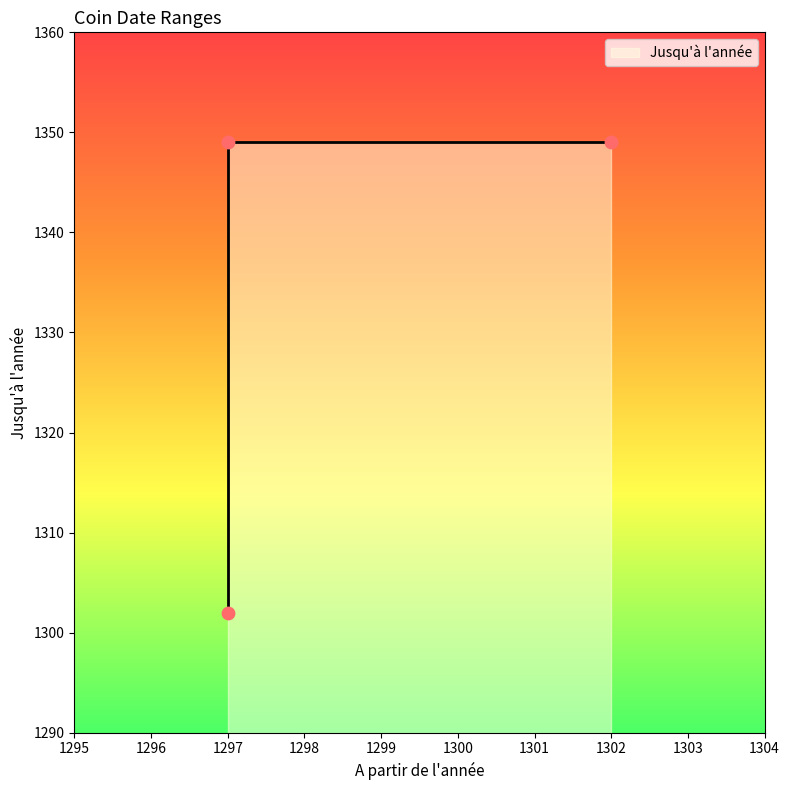

What is the change in value from 1297 to 1297?

+47